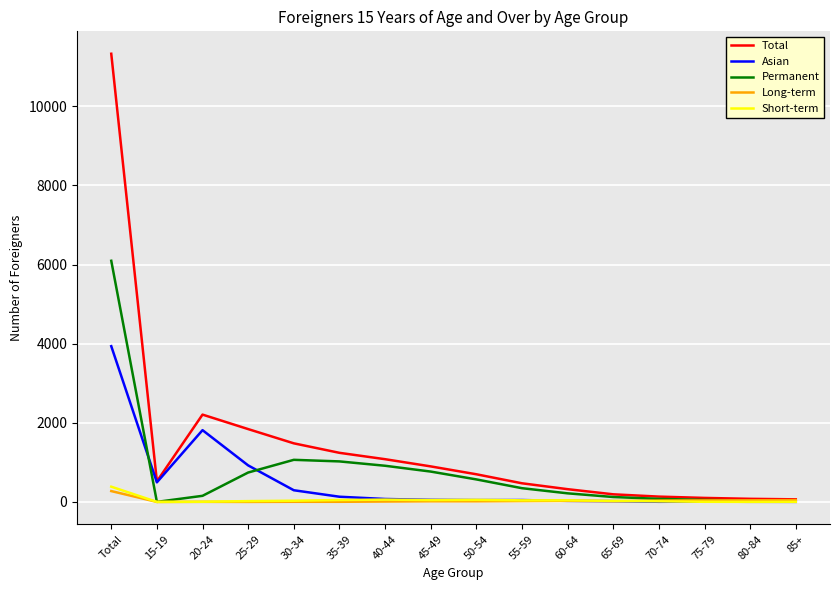

At which category is the sum across all series the highest?

Total